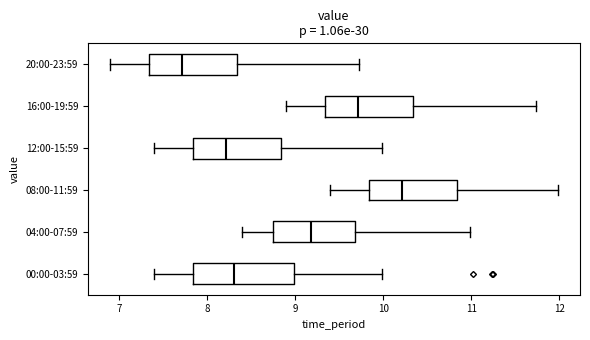

Reading bottom to top, read every box against the x-axis: the position of its median line, the range the box covers, and the ends of its whiskers. The values are not printed on the chart, so give them approximately, as read against the axis.

00:00-03:59: median 8.3, box 7.8 to 9.0, whiskers 7.4 to 10.0
04:00-07:59: median 9.2, box 8.7 to 9.7, whiskers 8.4 to 11.0
08:00-11:59: median 10.2, box 9.8 to 10.8, whiskers 9.4 to 12.0
12:00-15:59: median 8.2, box 7.8 to 8.8, whiskers 7.4 to 10.0
16:00-19:59: median 9.7, box 9.3 to 10.3, whiskers 8.9 to 11.7
20:00-23:59: median 7.7, box 7.3 to 8.3, whiskers 6.9 to 9.7